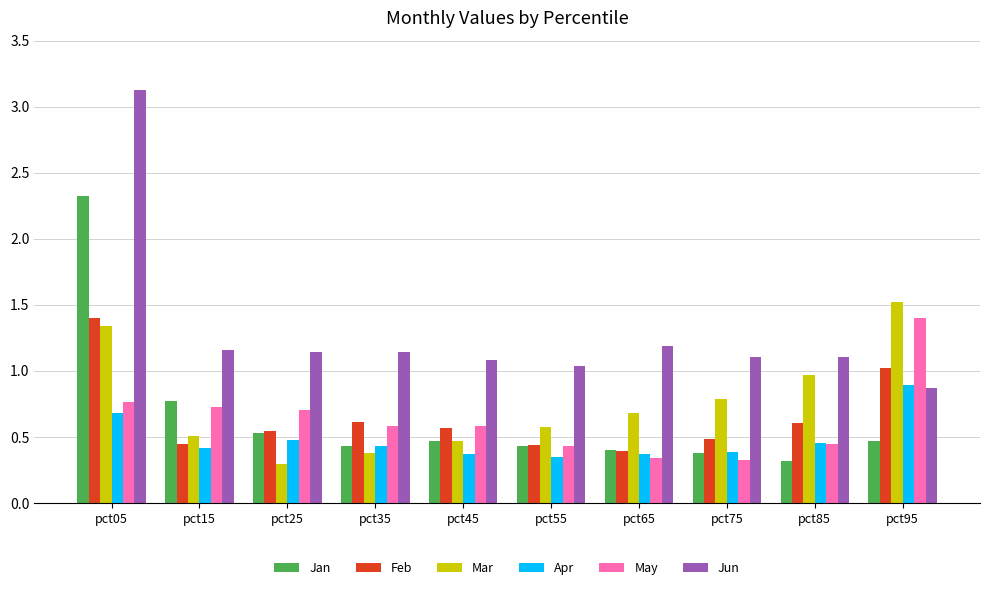

Where is Mar nearest to the value 0?

pct25